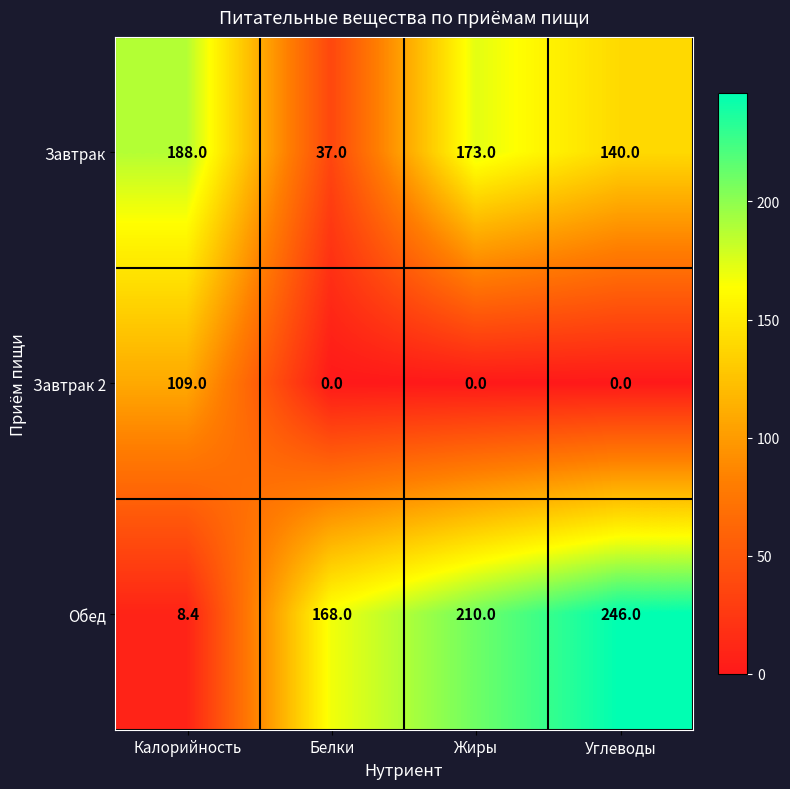

Between Белки and Жиры, which series saw the biggest shift?

Завтрак